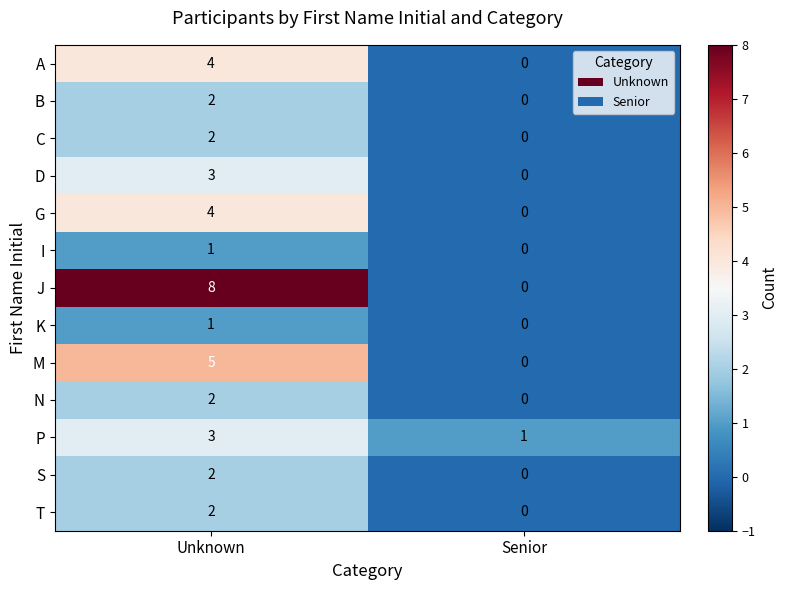

What is the average value of the J series?

4